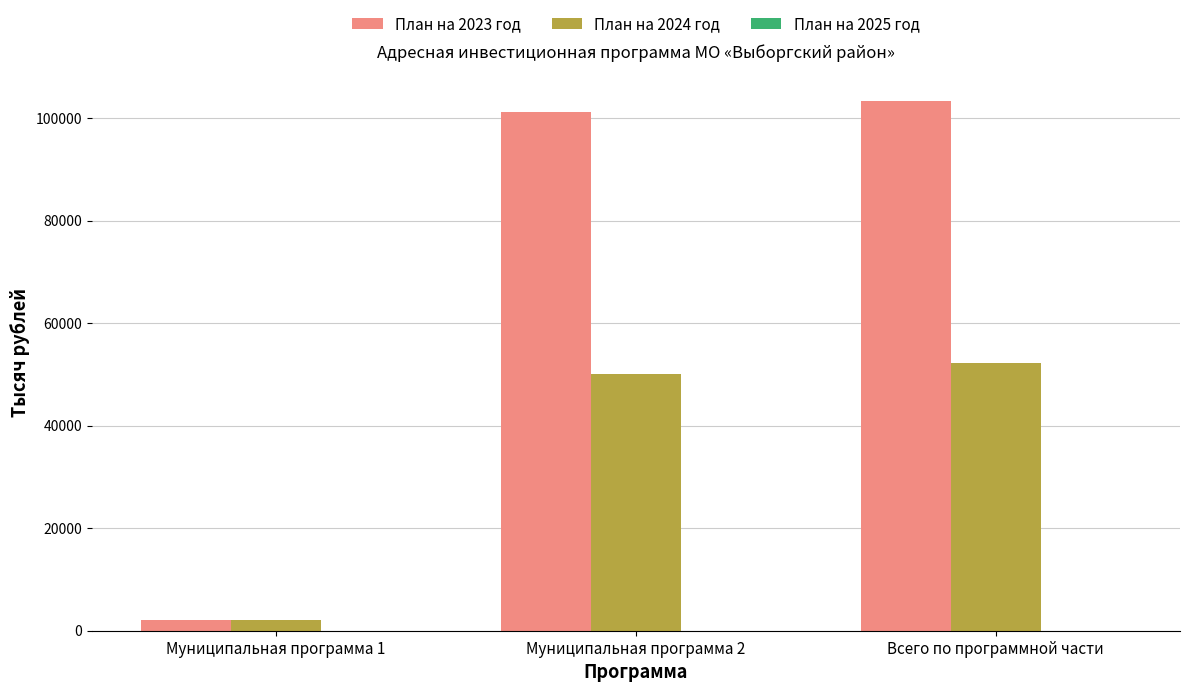

What is the label of the 1st bar from the right?

Всего по программной части